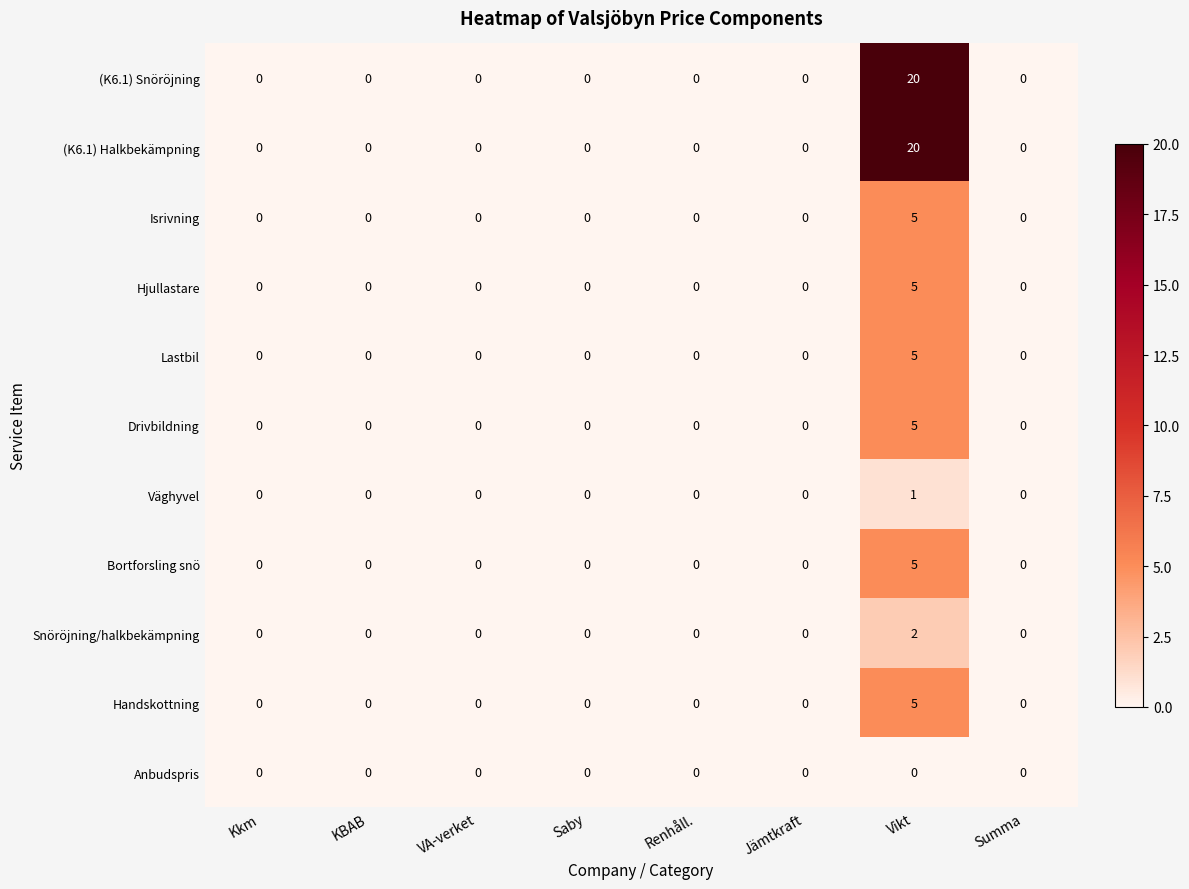

How many distinct data groups are displayed?

11